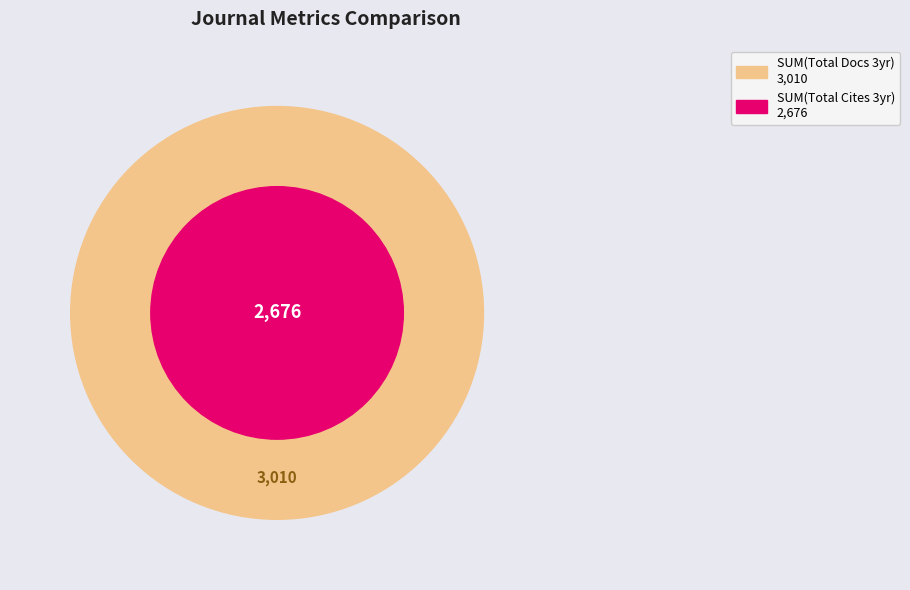

To the nearest percent, what is the average slice percentage?

50%